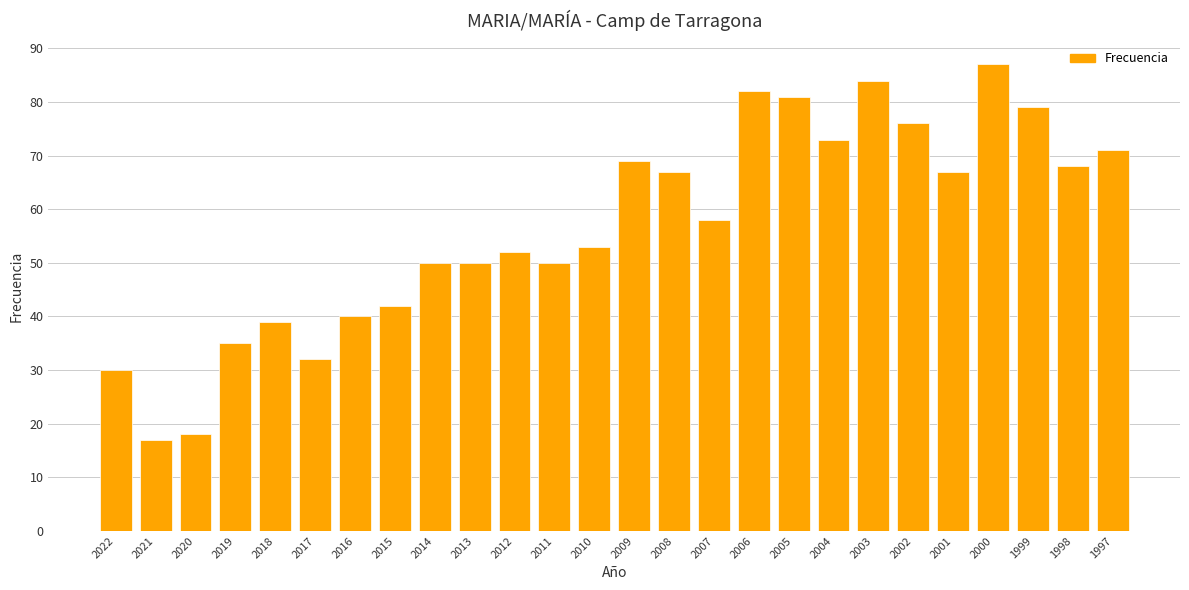

The chart shows a value of 15 at 2004. True or false?

False